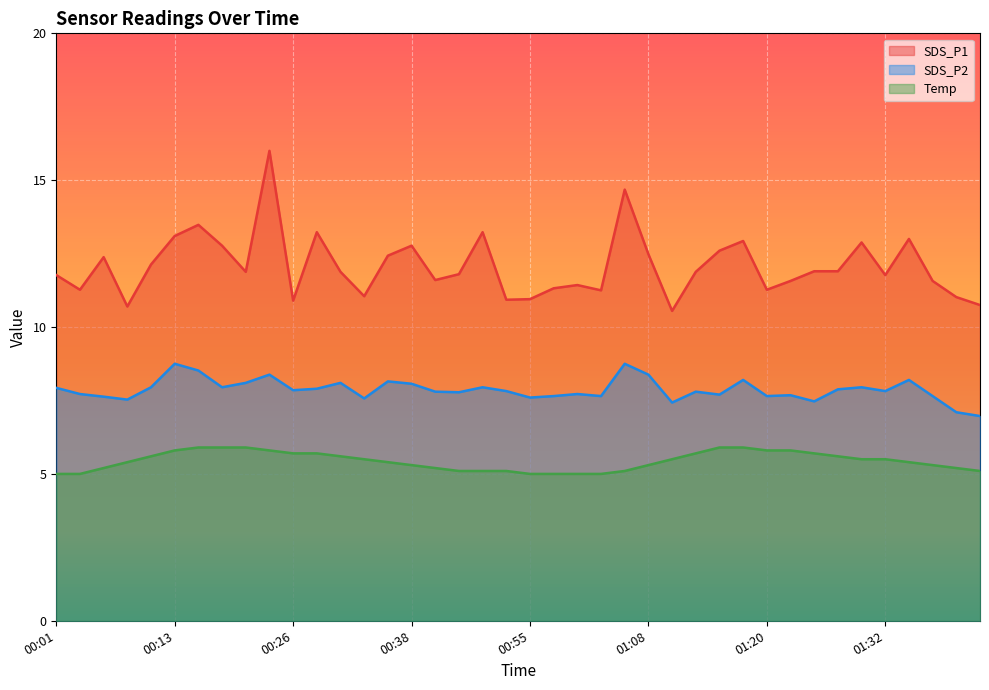

What are all the series names shown in the legend?

SDS_P1, SDS_P2, Temp